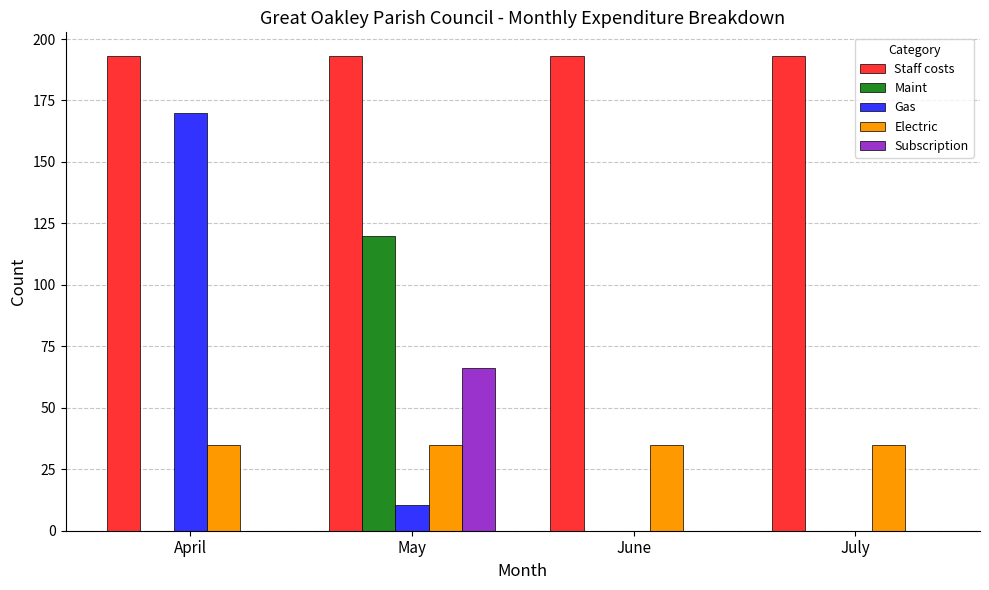

Reading right to left, what are all the values shown in this chart?

Staff costs: July=193.1	June=193.1	May=193.1	April=193.1
Maint: July=0.0	June=0.0	May=120.0	April=0.0
Gas: July=0.0	June=0.0	May=10.3	April=170.0
Electric: July=35.0	June=35.0	May=35.0	April=35.0
Subscription: July=0.0	June=0.0	May=66.0	April=0.0